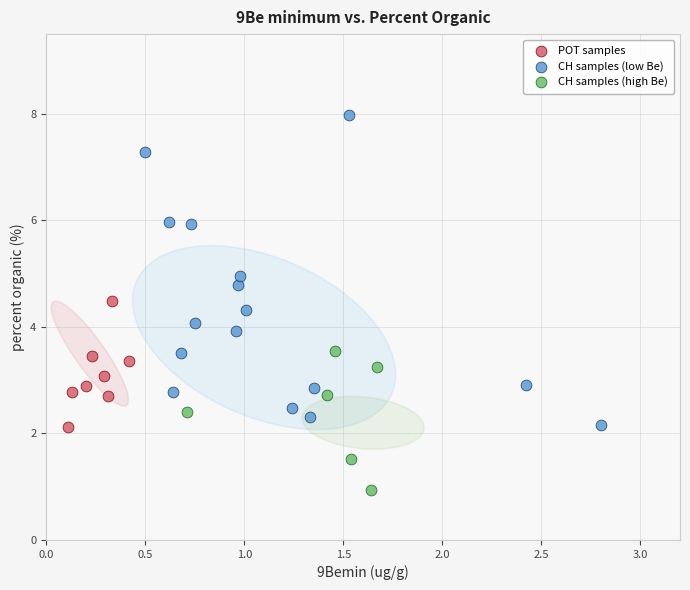

What are all the series names shown in the legend?

POT samples, CH samples (low Be), CH samples (high Be)